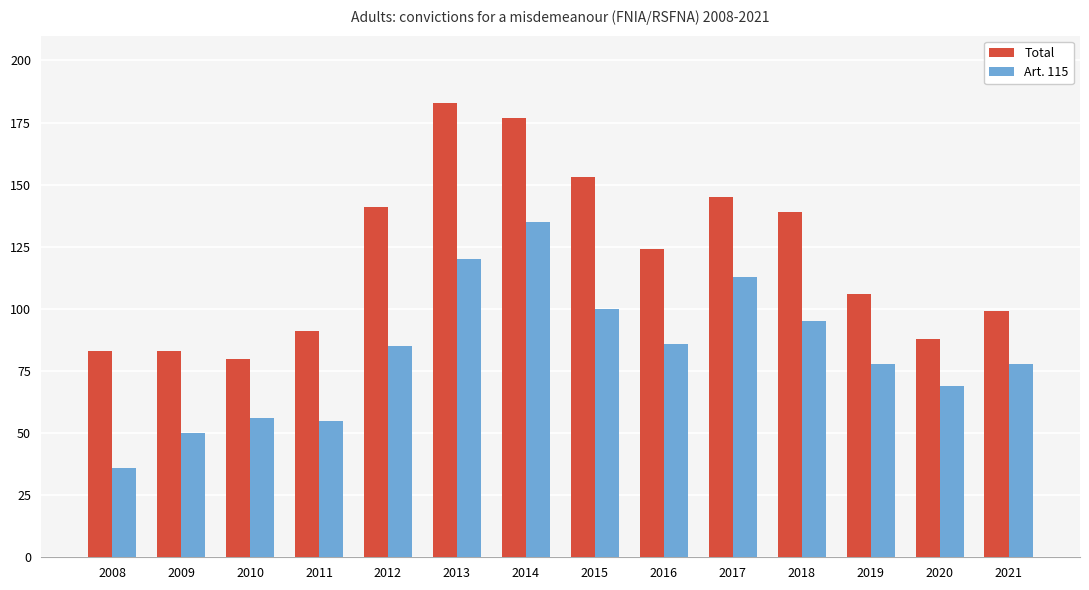

Which series has the widest spread of values?

Total